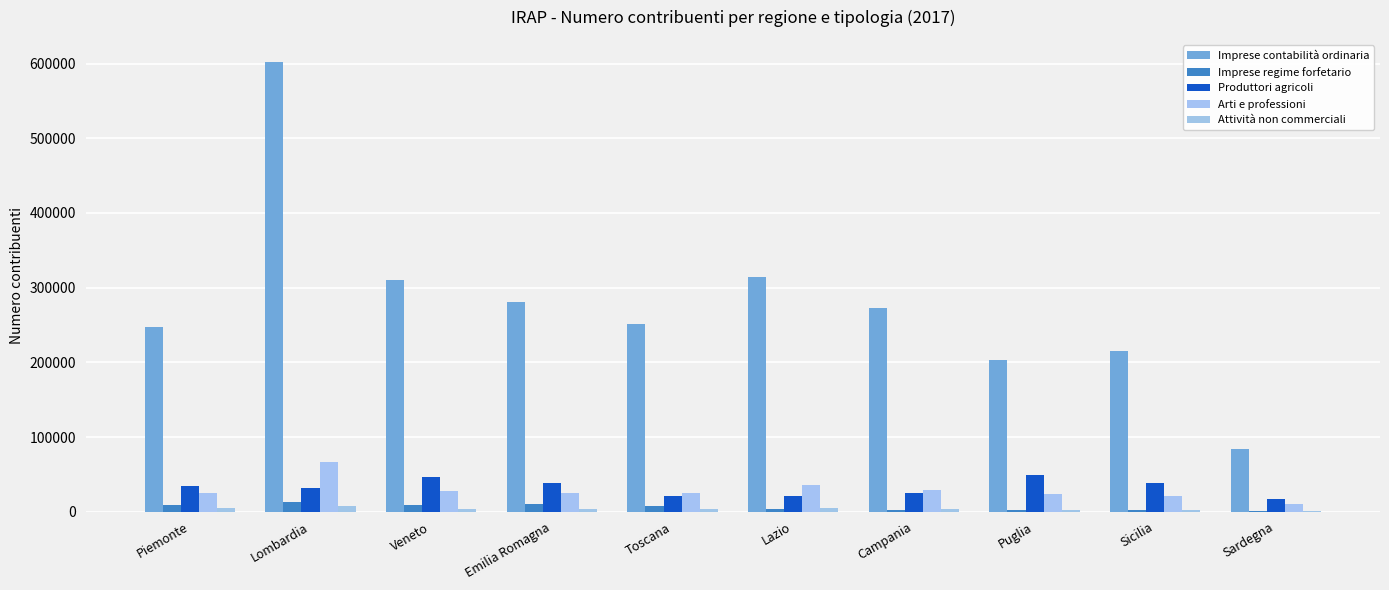

Are the bars grouped side by side (vs. stacked)?

Yes